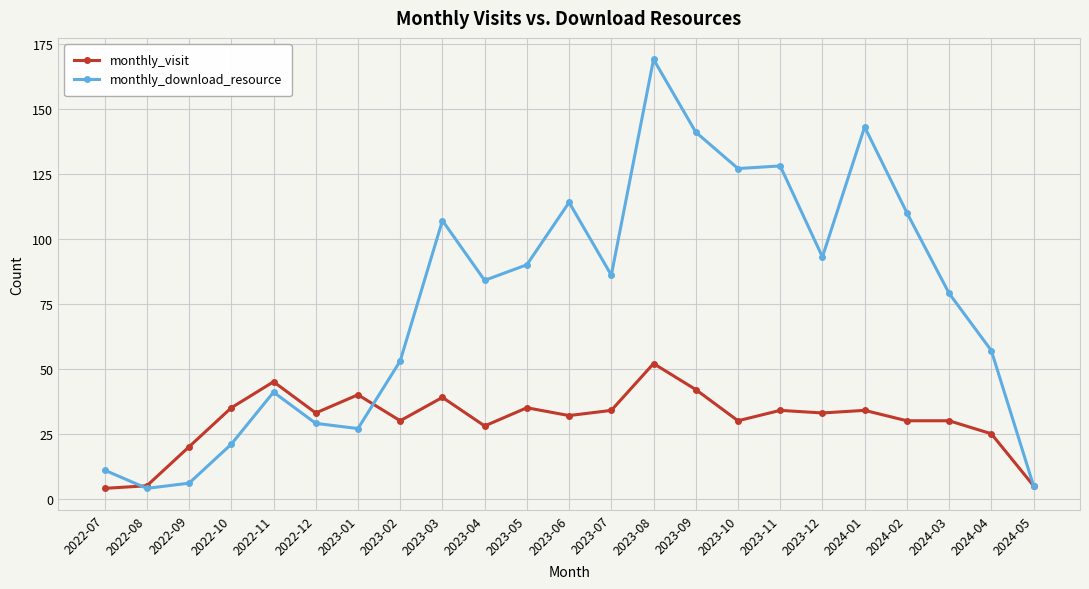

At which label is monthly_visit closest to 28?

2023-04